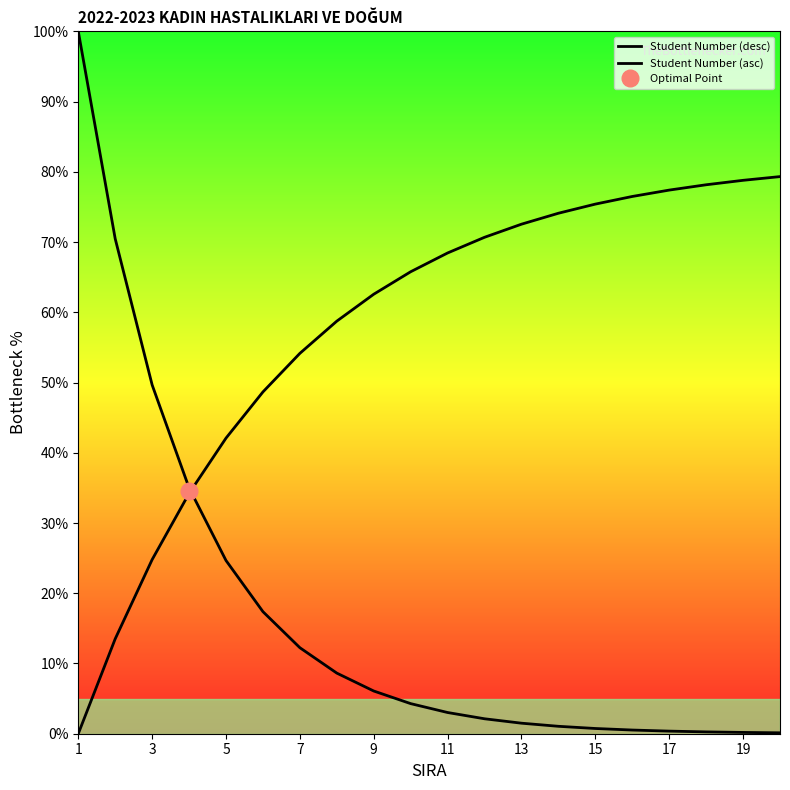

Does the chart have visible grid lines?

No